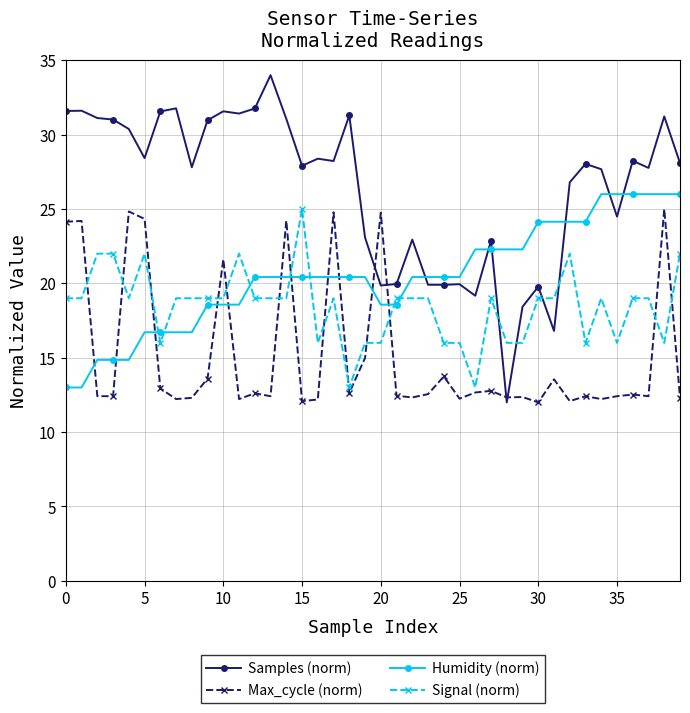

After their last crossing, which series has the higher values: Signal (norm) or Humidity (norm)?

Humidity (norm)